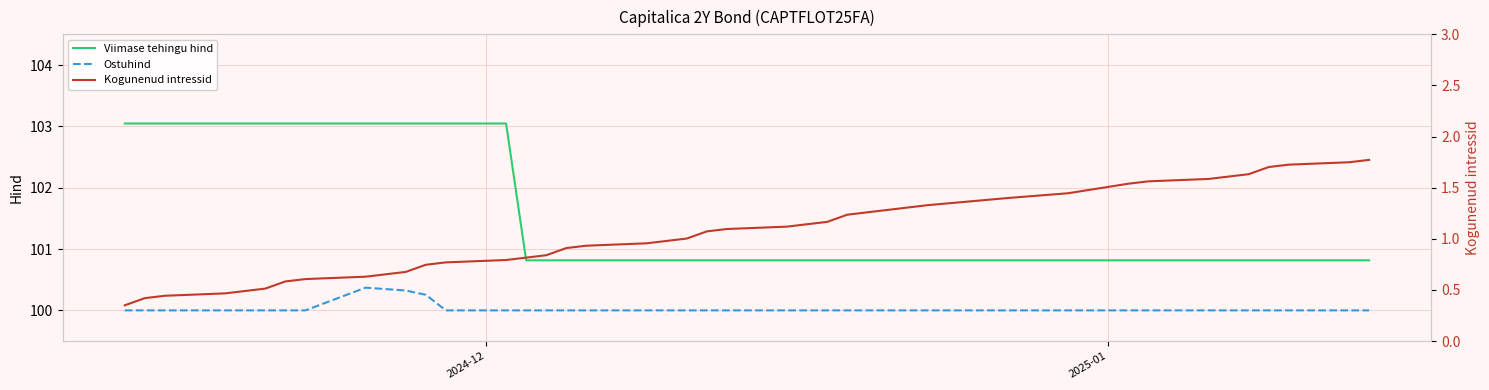

True or false: Viimase tehingu hind and Ostuhind cross at least once.

False